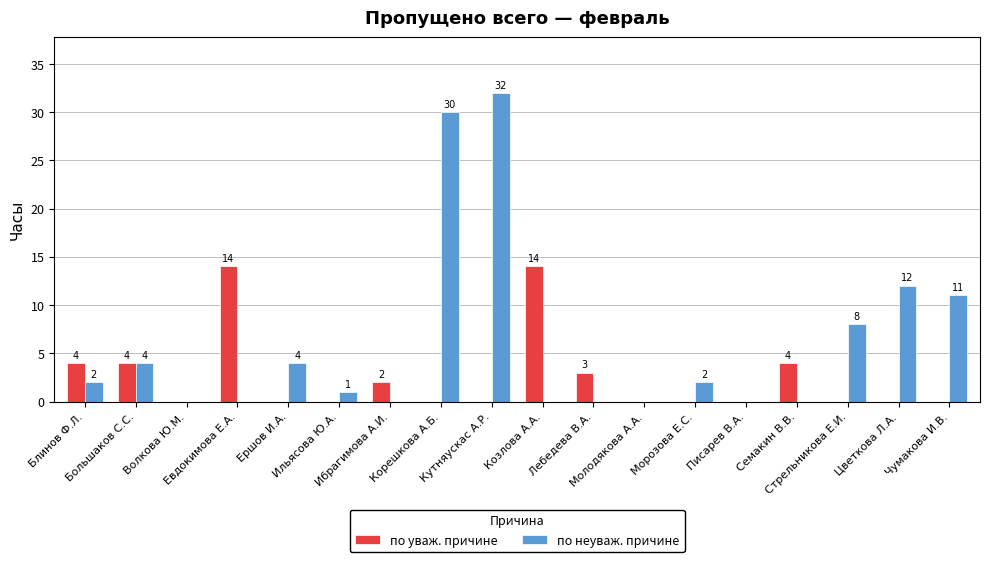

Which series has the largest total across all categories?

по неуваж. причине